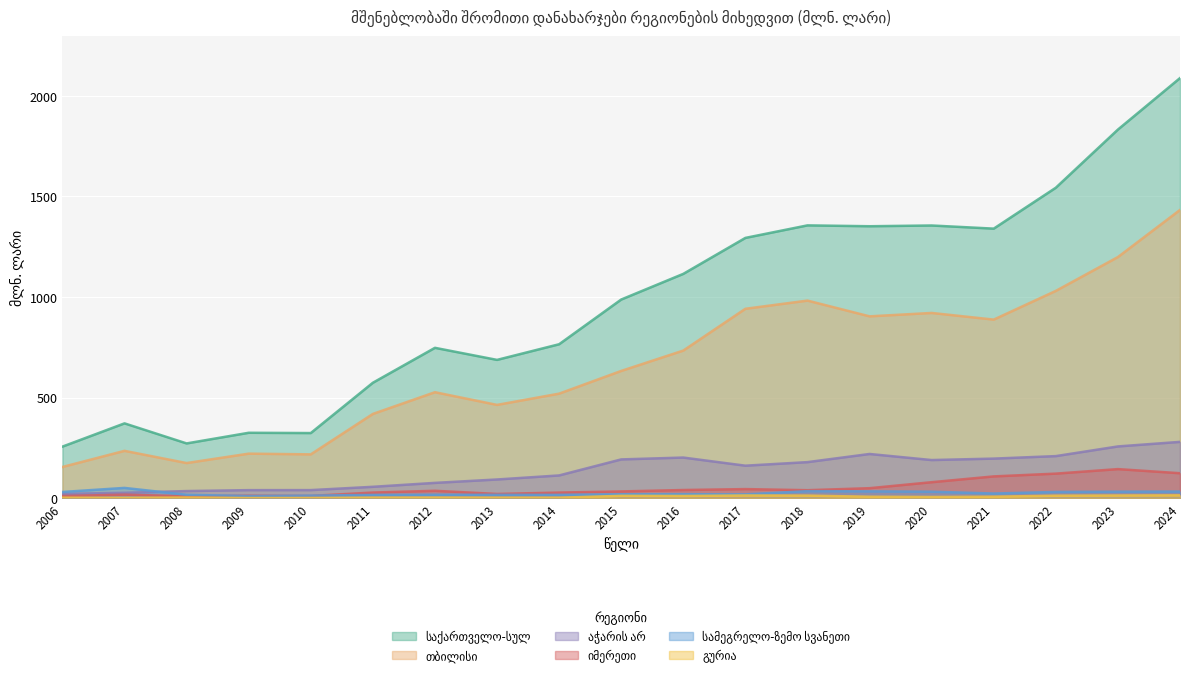

What is the value of the გურია point at the 11th from the left?

11.0